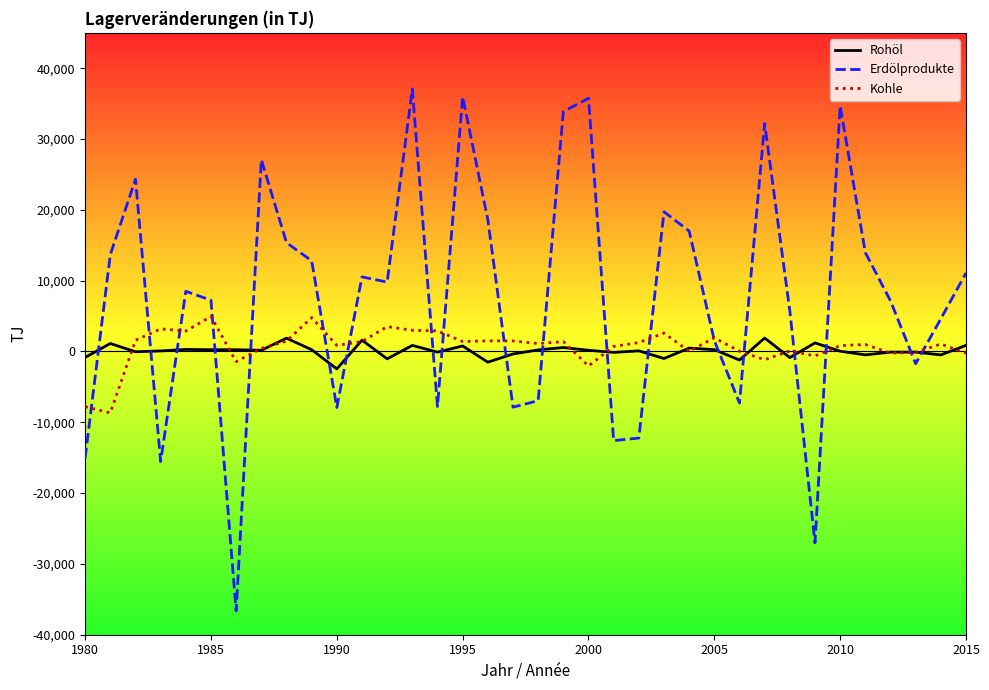

Which series has the largest range (max minus min)?

Erdölprodukte